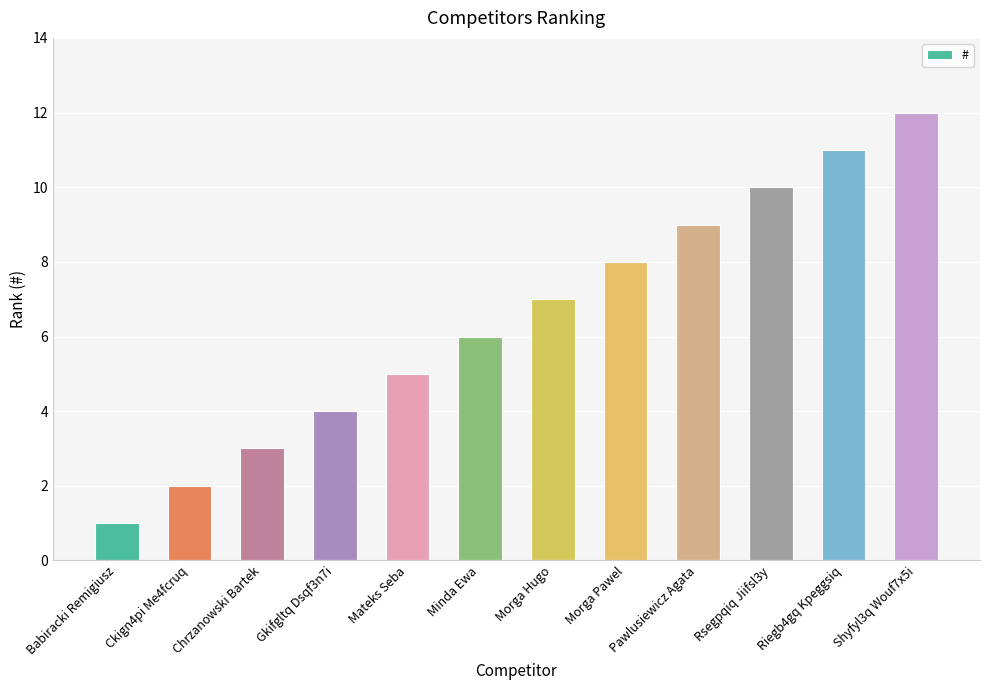

What is the label of the 2nd bar from the right?

Riegb4gq Kpeggsiq